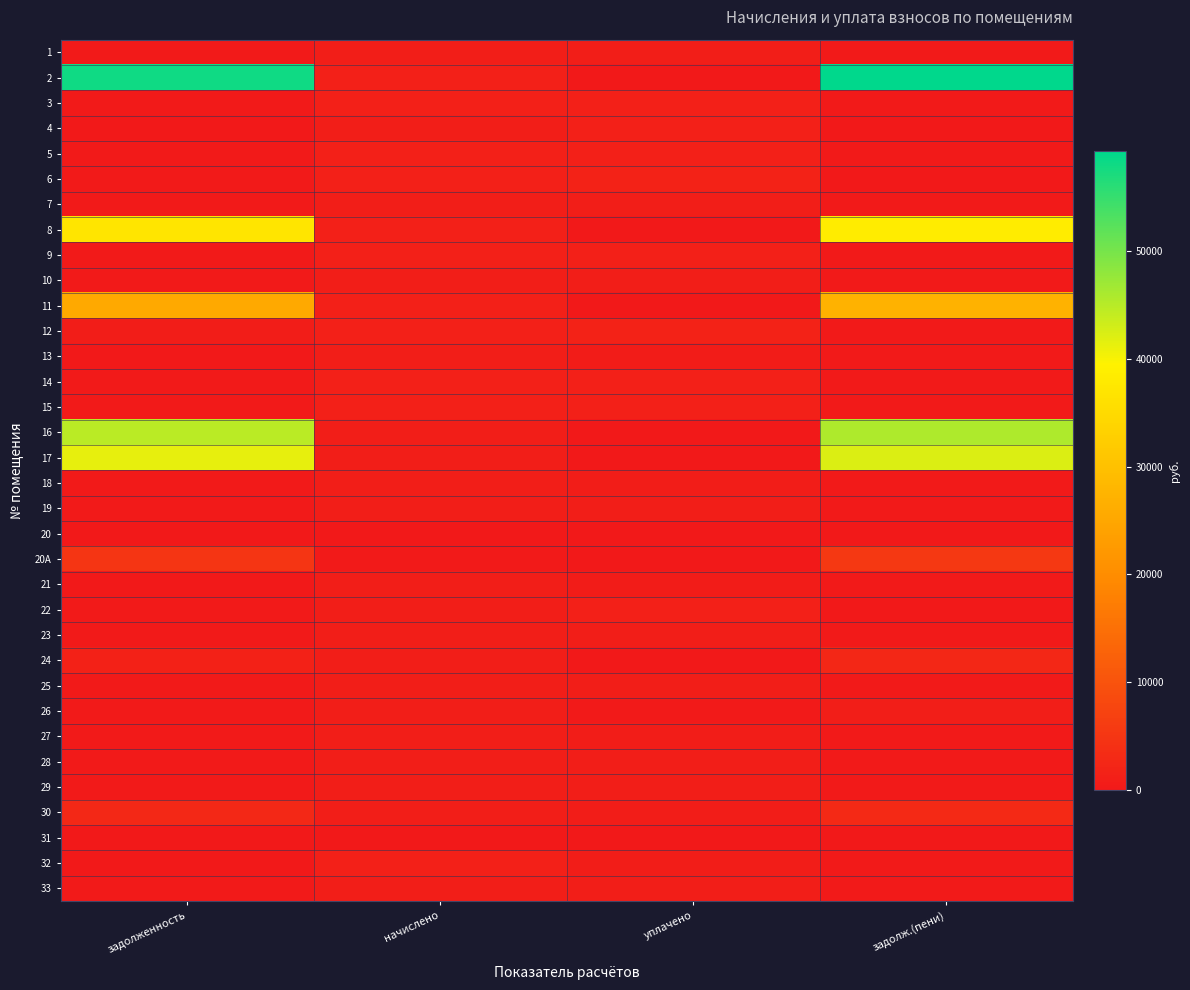

Reading left to right, list all the values displayed in this chart.

1: задолженность=309.0	начислено=1021.7	уплачено=990.2	задолж.(пени)=340.6
2: задолженность=58016.1	начислено=1316.8	уплачено=0.0	задолж.(пени)=59332.9
3: задолженность=402.3	начислено=1330.0	уплачено=1288.9	задолж.(пени)=443.3
4: задолженность=0.0	начислено=1021.7	уплачено=1362.3	задолж.(пени)=0.0
5: задолженность=399.6	начислено=1321.2	уплачено=1280.4	задолж.(пени)=440.4
6: задолженность=404.9	начислено=1338.8	уплачено=1743.7	задолж.(пени)=0.0
7: задолженность=310.4	начислено=1026.1	уплачено=994.4	задолж.(пени)=342.0
8: задолженность=36923.8	начислено=1321.2	уплачено=0.0	задолж.(пени)=38245.0
9: задолженность=404.9	начислено=1338.8	уплачено=1297.5	задолж.(пени)=446.3
10: задолженность=311.7	начислено=1030.5	уплачено=998.7	задолж.(пени)=343.5
11: задолженность=25404.5	начислено=1334.4	уплачено=0.0	задолж.(пени)=27336.4
12: задолженность=812.5	начислено=1343.2	уплачено=1708.0	задолж.(пени)=447.7
13: задолженность=0.0	начислено=1034.9	уплачено=690.0	задолж.(пени)=345.0
14: задолженность=402.9	начислено=1332.2	уплачено=1291.1	задолж.(пени)=444.1
15: задолженность=406.9	начислено=1345.4	уплачено=1303.9	задолж.(пени)=448.5
16: задолженность=44771.6	начислено=1030.5	уплачено=0.0	задолж.(пени)=45802.1
17: задолженность=41426.2	начислено=940.3	уплачено=0.0	задолж.(пени)=42366.5
18: задолженность=284.4	начислено=940.3	уплачено=911.2	задолж.(пени)=313.4
19: задолженность=313.0	начислено=1034.9	уплачено=1003.0	задолж.(пени)=345.0
20: задолженность=69.9	начислено=231.2	уплачено=224.1	задолж.(пени)=77.1
20A: задолженность=5014.0	начислено=378.8	уплачено=0.0	задолж.(пени)=5503.7
21: задолженность=29.3	начислено=949.0	уплачено=662.0	задолж.(пени)=316.4
22: задолженность=313.0	начислено=1034.9	уплачено=1348.0	задолж.(пени)=0.0
23: задолженность=291.7	начислено=964.5	уплачено=934.7	задолж.(пени)=321.5
24: задолженность=1552.6	начислено=944.7	уплачено=0.0	задолж.(пени)=2535.7
25: задолженность=311.0	начислено=1028.3	уплачено=996.6	задолж.(пени)=342.8
26: задолженность=332.8	начислено=962.3	уплачено=332.1	задолж.(пени)=963.2
27: задолженность=282.4	начислено=933.7	уплачено=904.8	задолж.(пени)=311.2
28: задолженность=311.7	начислено=1030.5	уплачено=998.7	задолж.(пени)=343.5
29: задолженность=292.4	начислено=966.7	уплачено=936.8	задолж.(пени)=322.2
30: задолженность=2711.4	начислено=949.0	уплачено=711.4	задолж.(пени)=3002.0
31: задолженность=0.0	начислено=0.0	уплачено=0.0	задолж.(пени)=0.0
32: задолженность=0.0	начислено=1321.2	уплачено=880.8	задолж.(пени)=440.4
33: задолженность=292.4	начислено=966.7	уплачено=936.8	задолж.(пени)=322.2